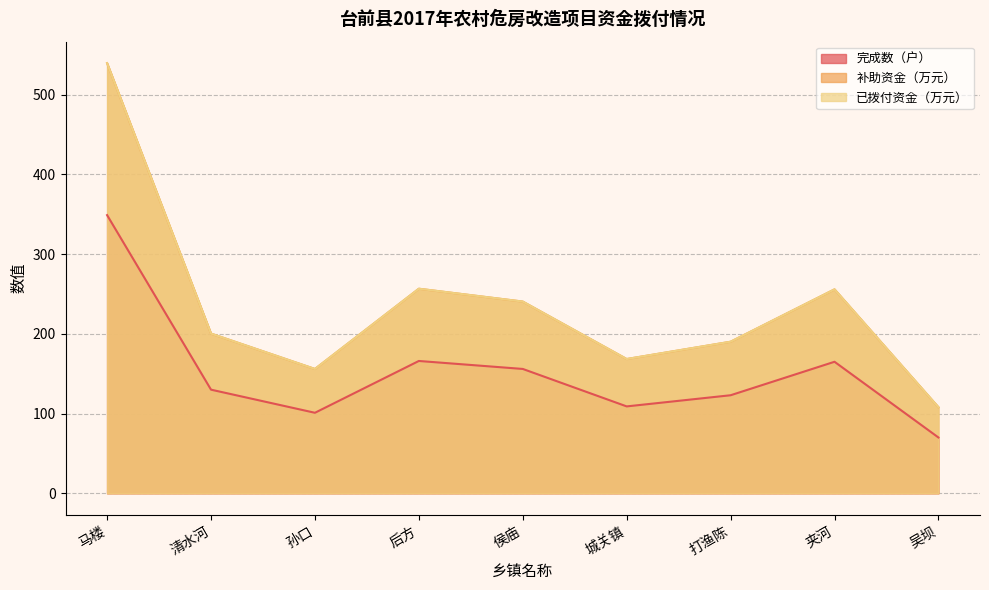

Reading left to right, what are all the values shown in this chart?

完成数（户）: 349.0	130.0	101.0	166.0	156.0	109.0	123.0	165.0	70.0
补助资金（万元）: 539.6	200.3	156.0	256.7	240.5	168.4	190.1	255.8	107.9
已拨付资金（万元）: 539.6	200.3	156.0	256.7	240.5	168.4	190.1	255.8	107.9